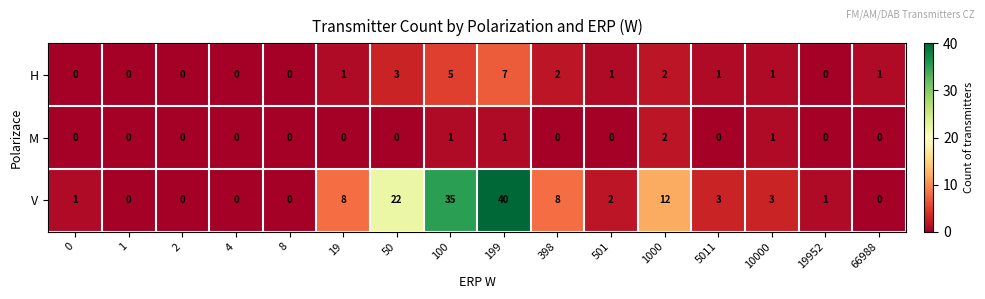

What is the difference between the highest and lowest values at 1000?

10